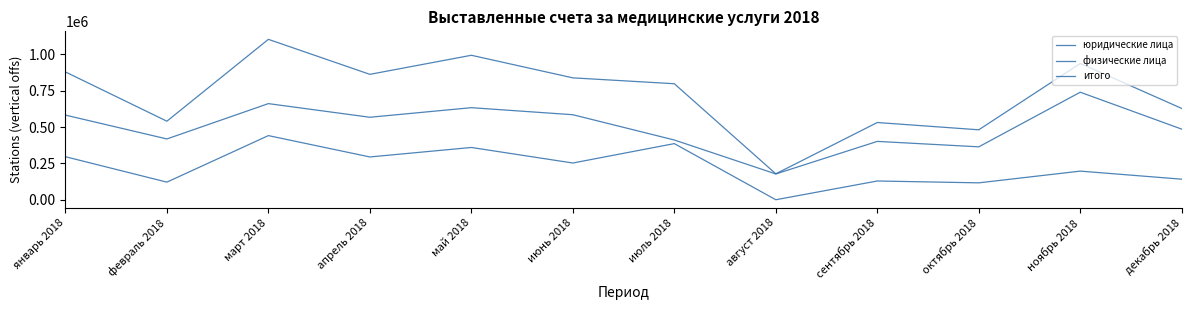

Rank the categories by итого value from highest to lowest.

март 2018, май 2018, ноябрь 2018, январь 2018, апрель 2018, июнь 2018, июль 2018, декабрь 2018, февраль 2018, сентябрь 2018, октябрь 2018, август 2018